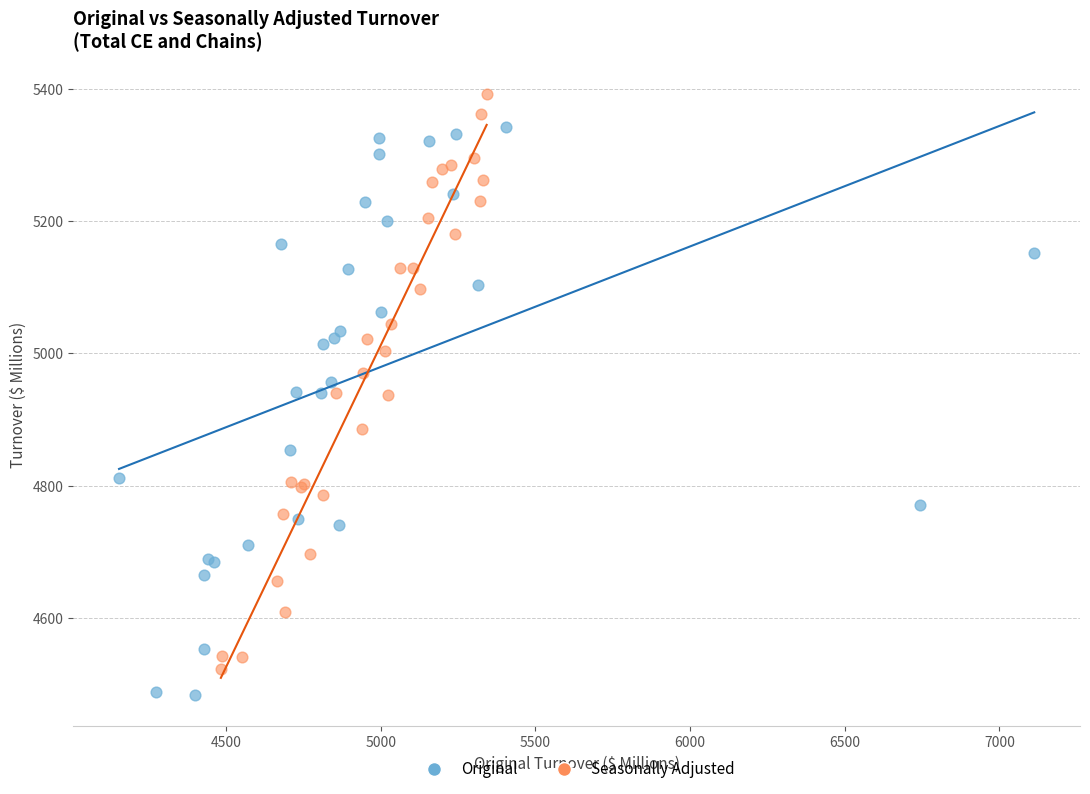

What are all the series names shown in the legend?

Original, Seasonally Adjusted